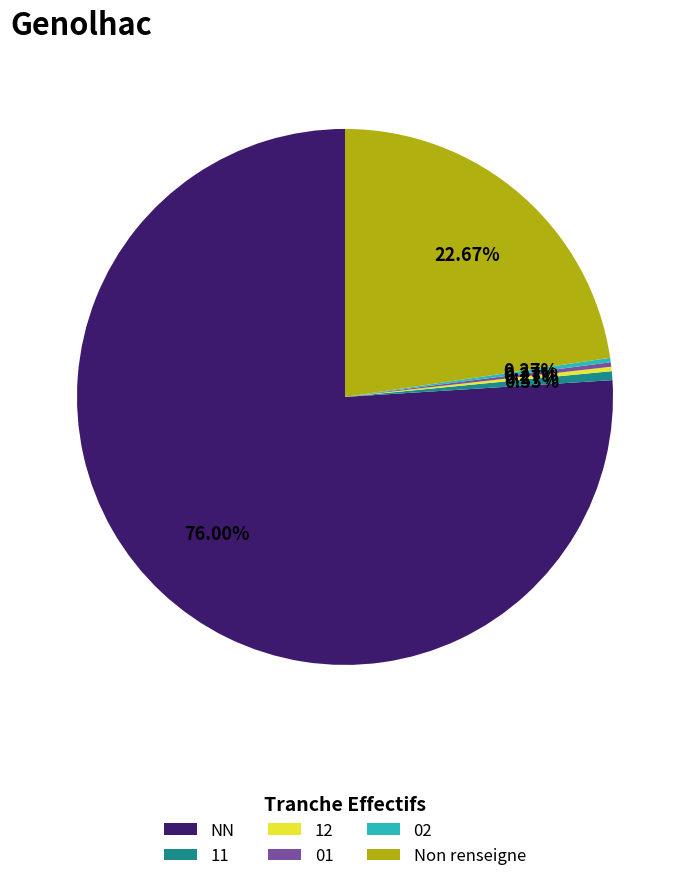

True or false: 11 accounts for 1% of the total.

True